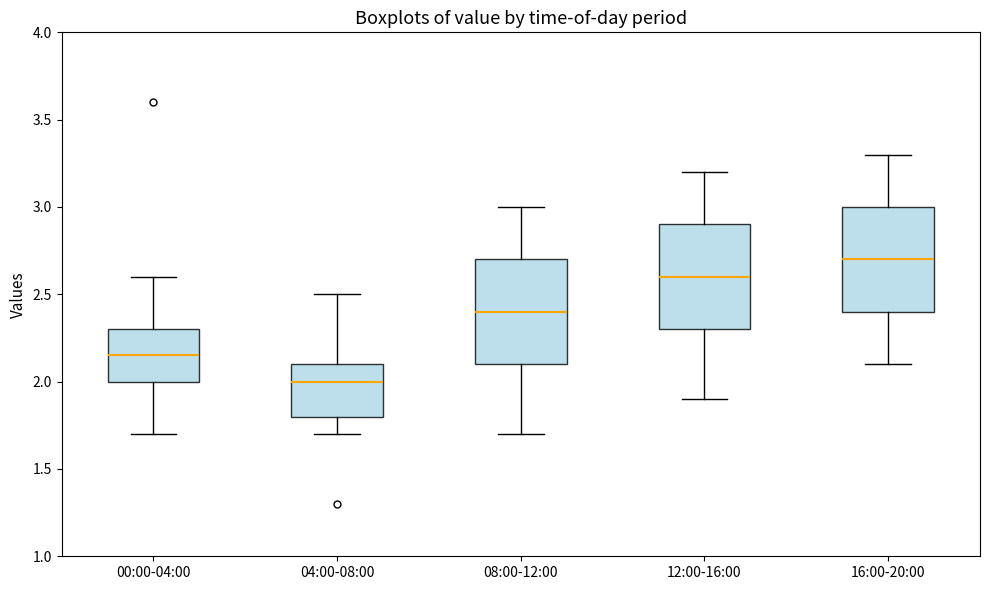

Reading left to right, read every box against the y-axis: the position of its median line, the range the box covers, and the ends of its whiskers. The values are not printed on the chart, so give them approximately, as read against the axis.

00:00-04:00: median 2.15, box 2.00 to 2.30, whiskers 1.70 to 2.60
04:00-08:00: median 2.00, box 1.80 to 2.10, whiskers 1.70 to 2.50
08:00-12:00: median 2.40, box 2.10 to 2.70, whiskers 1.70 to 3.00
12:00-16:00: median 2.60, box 2.30 to 2.90, whiskers 1.90 to 3.20
16:00-20:00: median 2.70, box 2.40 to 3.00, whiskers 2.10 to 3.30